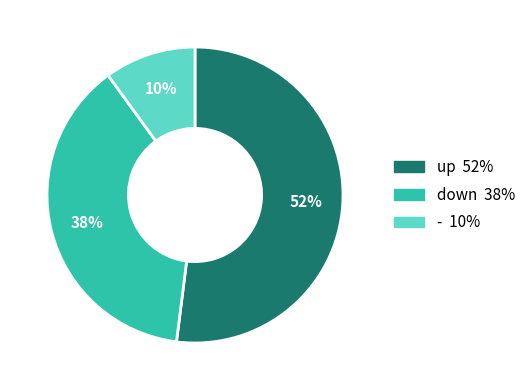

Which has a higher value, down or -?

down